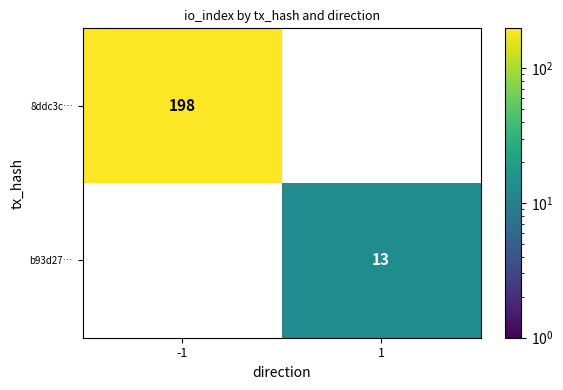

True or false: b93d27… has a value of 21 at 1.

False